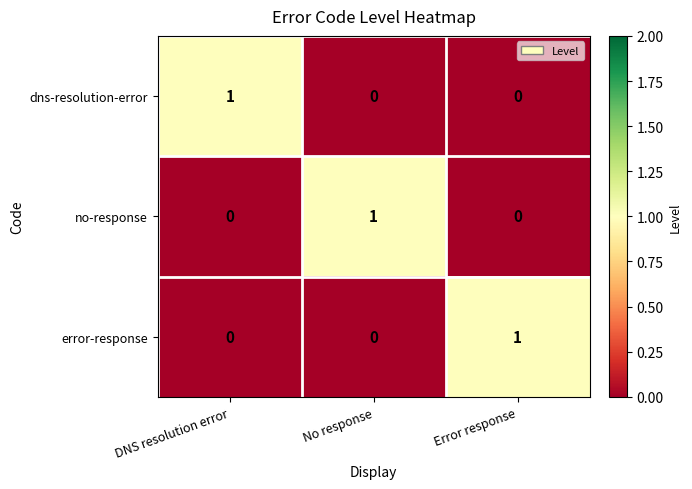

How many distinct data groups are displayed?

3